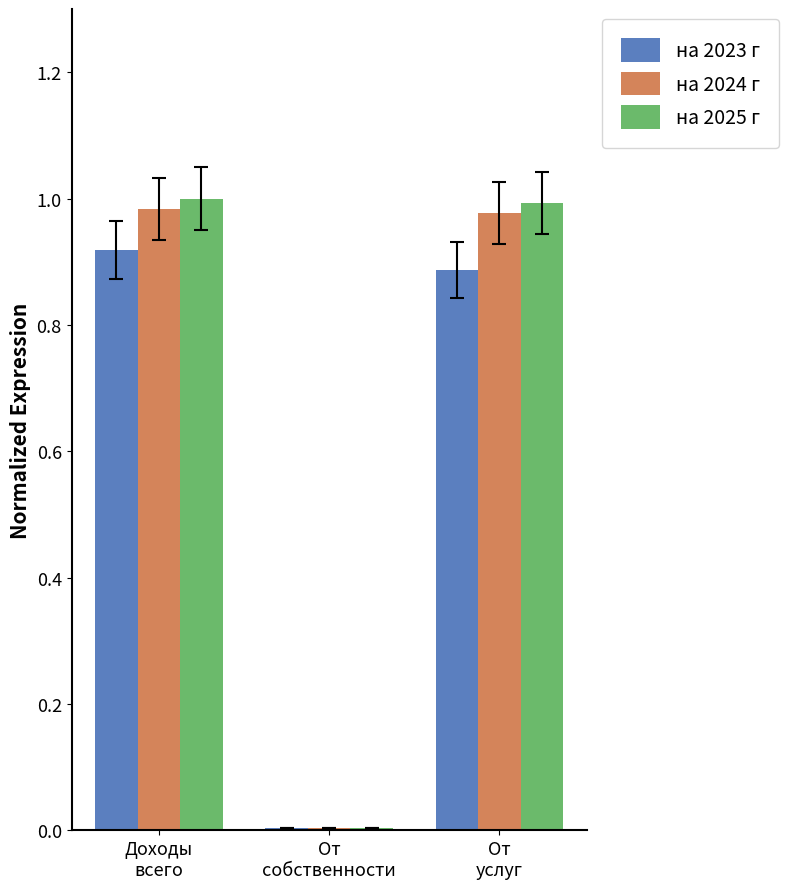

How many bars are there in total?

9